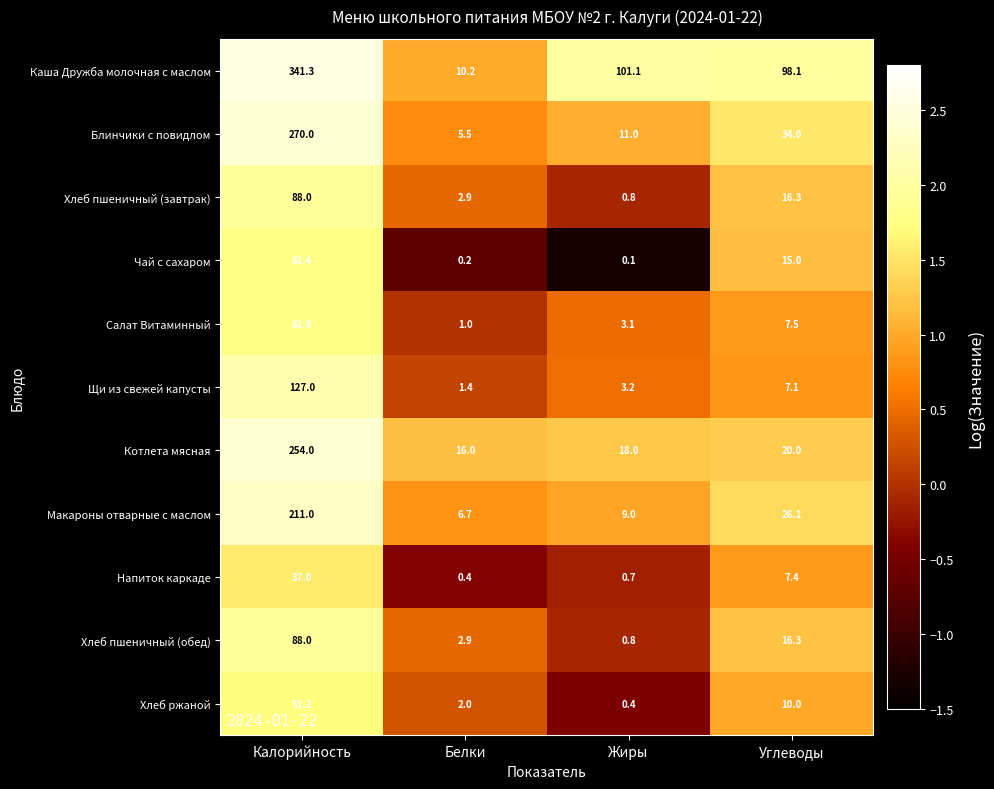

What is the average value of the Блинчики с повидлом series?

80.1